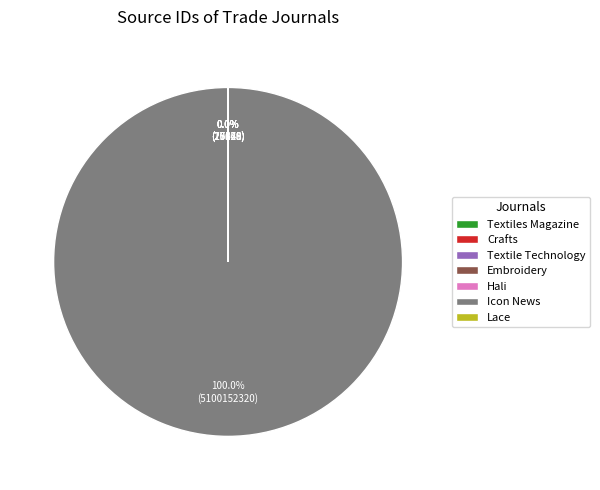

How many slices are in this pie chart?

7